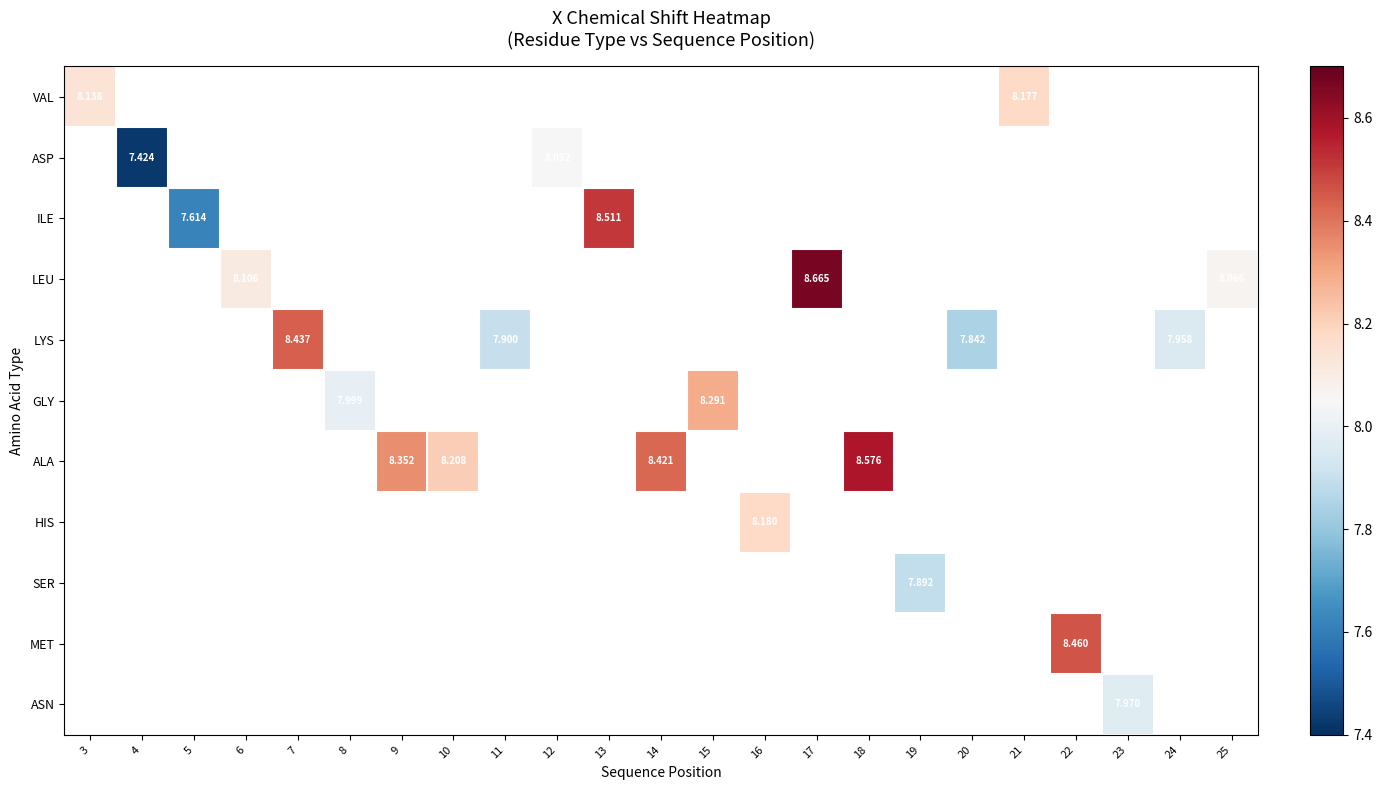

At which category does the chart reach its minimum across all series?

4